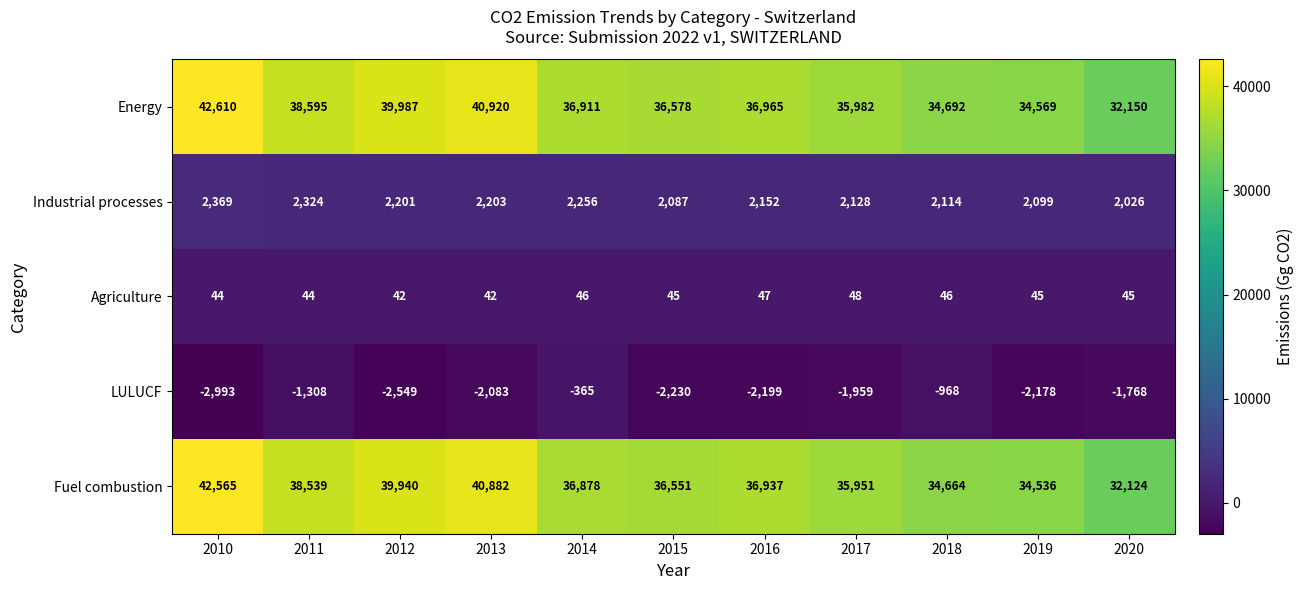

The Industrial processes series shows 4192 at 2010. True or false?

False